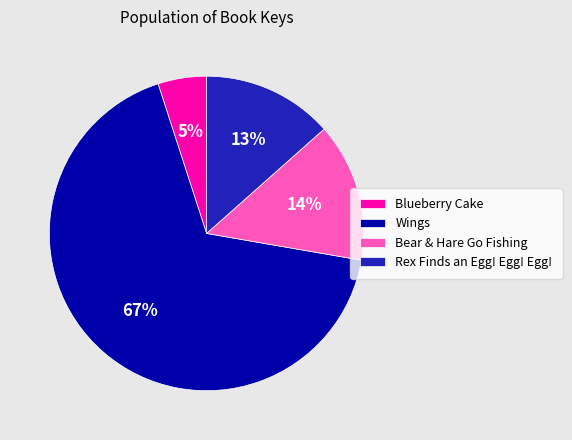

How many segments does this pie chart have?

4